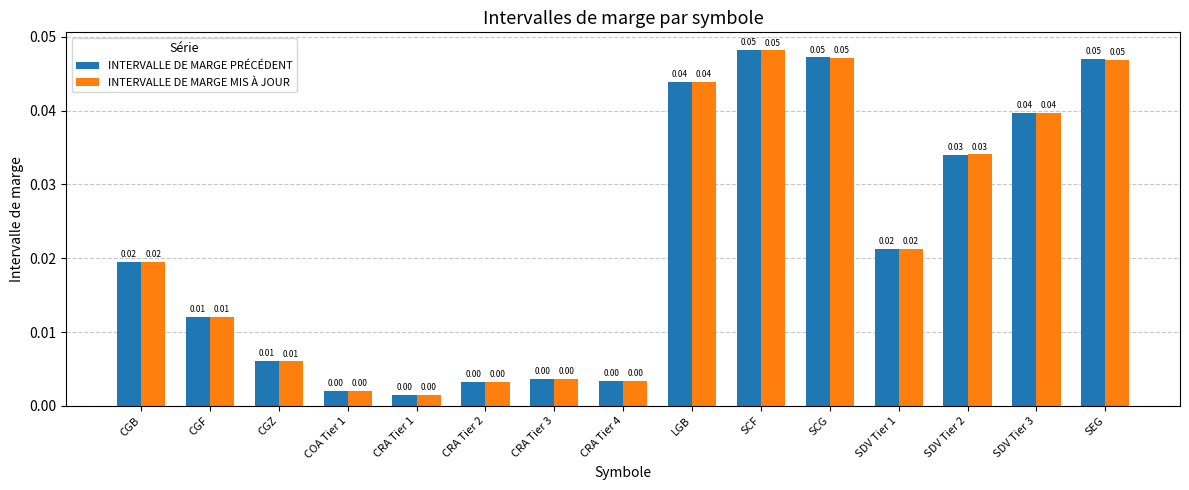

What is the label of the 7th bar from the right?

LGB